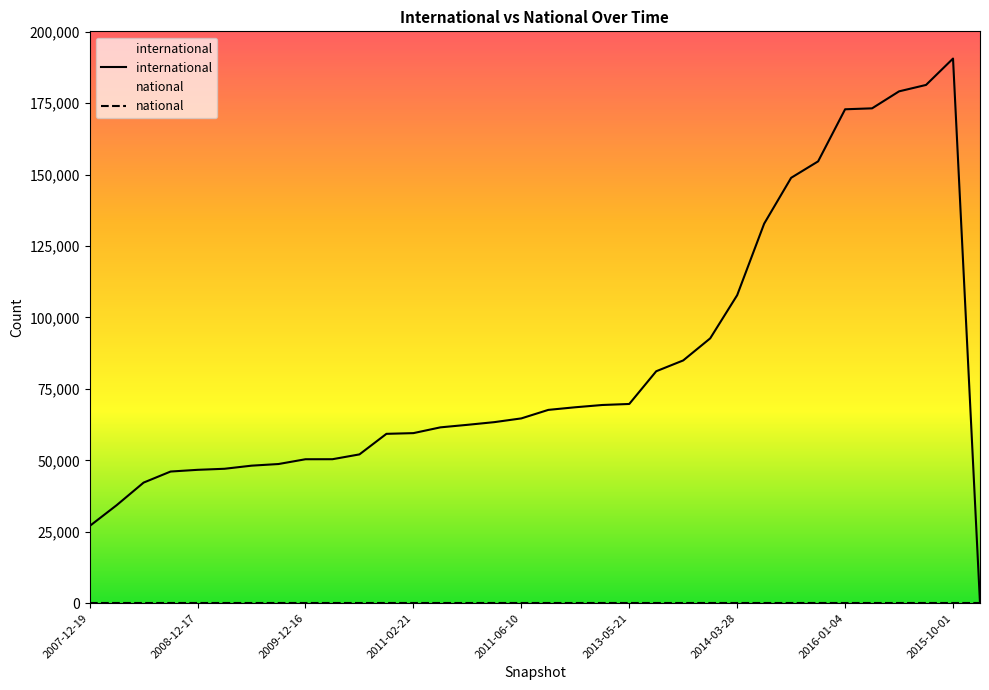

List the series in order of their overall mean, lowest first.

national, international